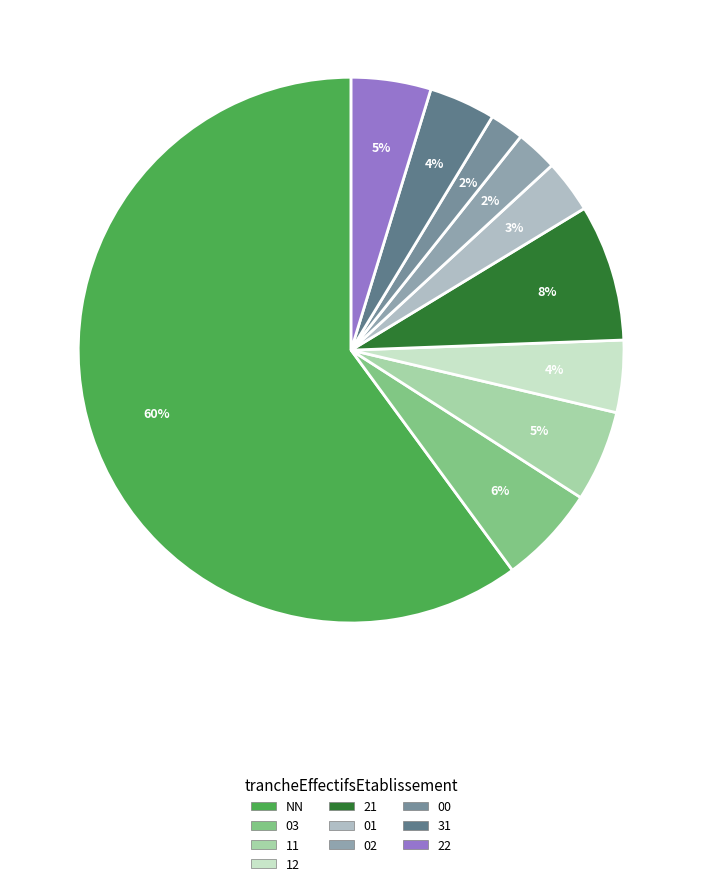

What is the smallest slice in the pie chart?

00